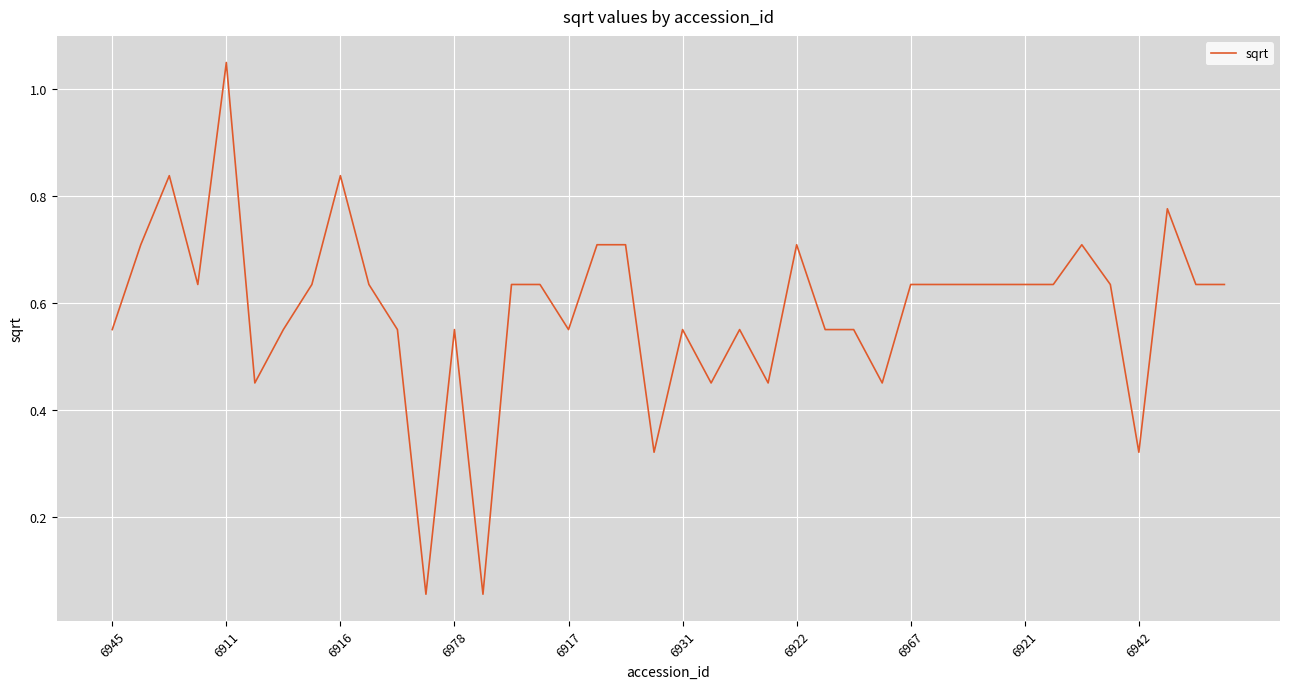

The chart shows a value of 1.0 at 6978. True or false?

False